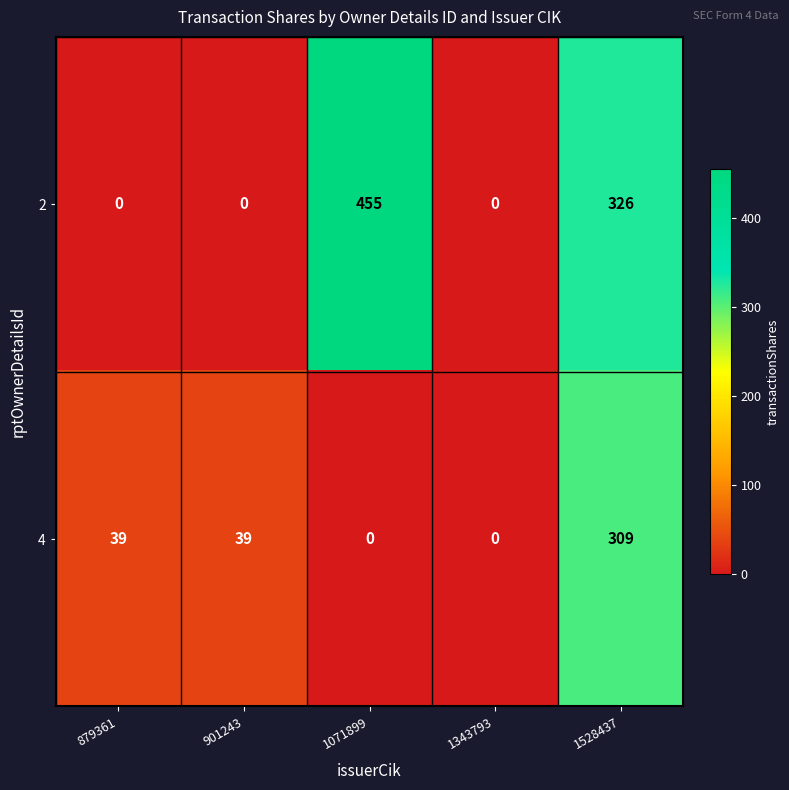

How many categories are shown in the chart?

5